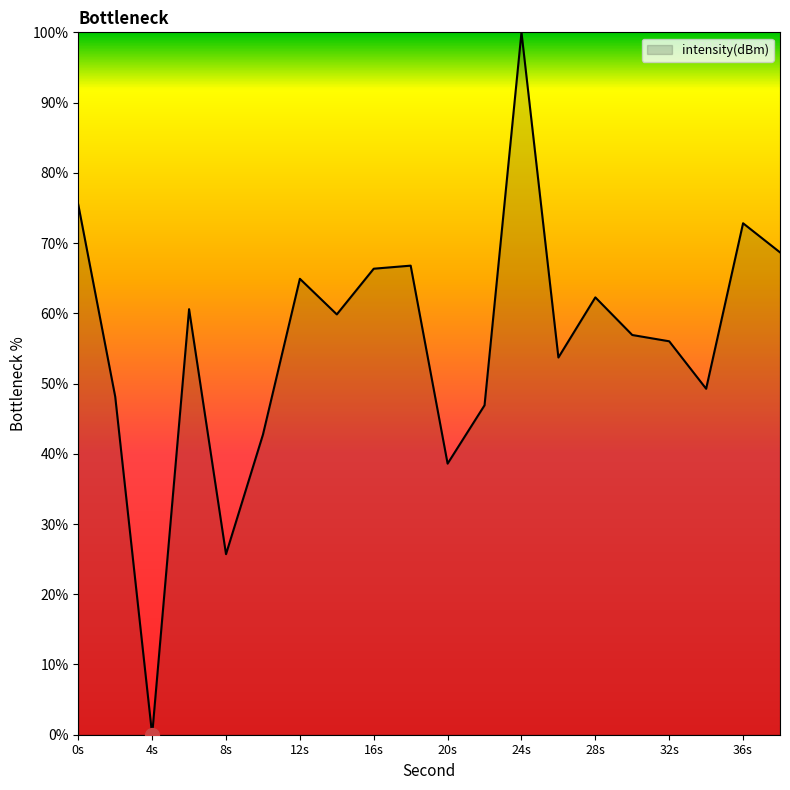

What is the difference between the maximum and minimum values?

100.0